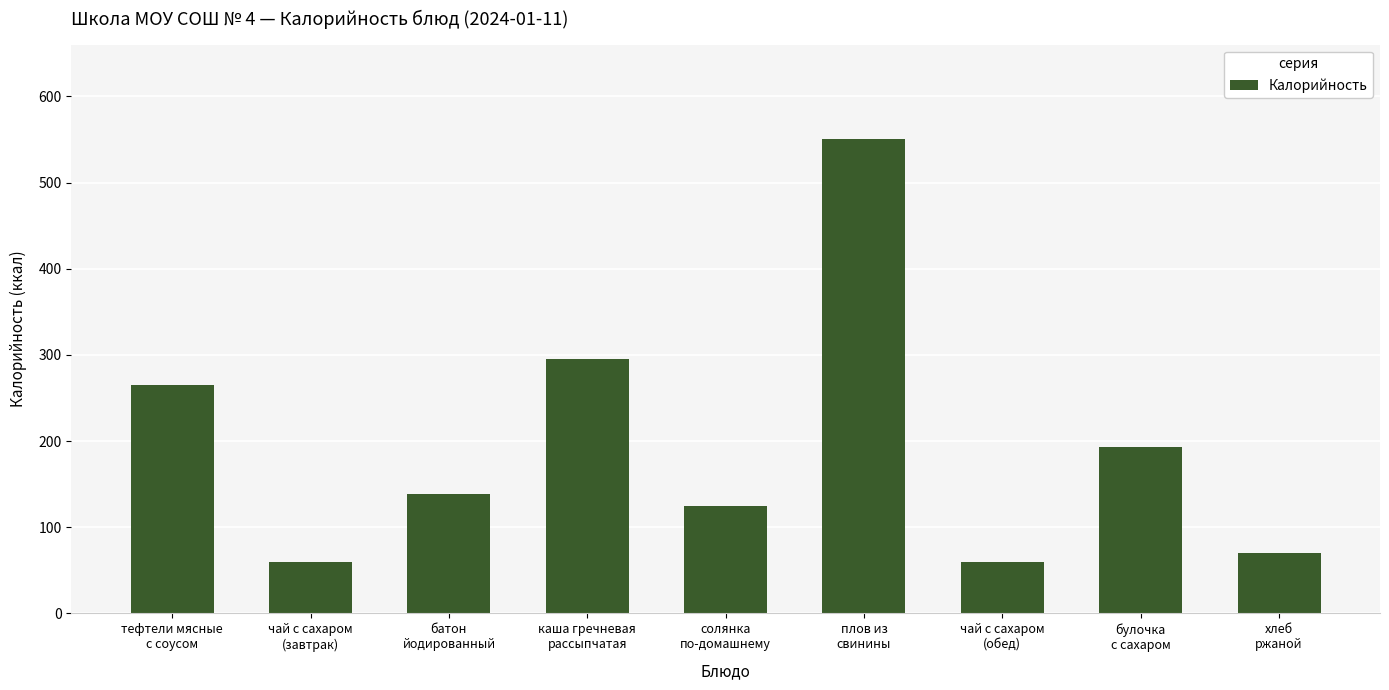

Is it true that the value at хлеб
ржаной is 93?

False